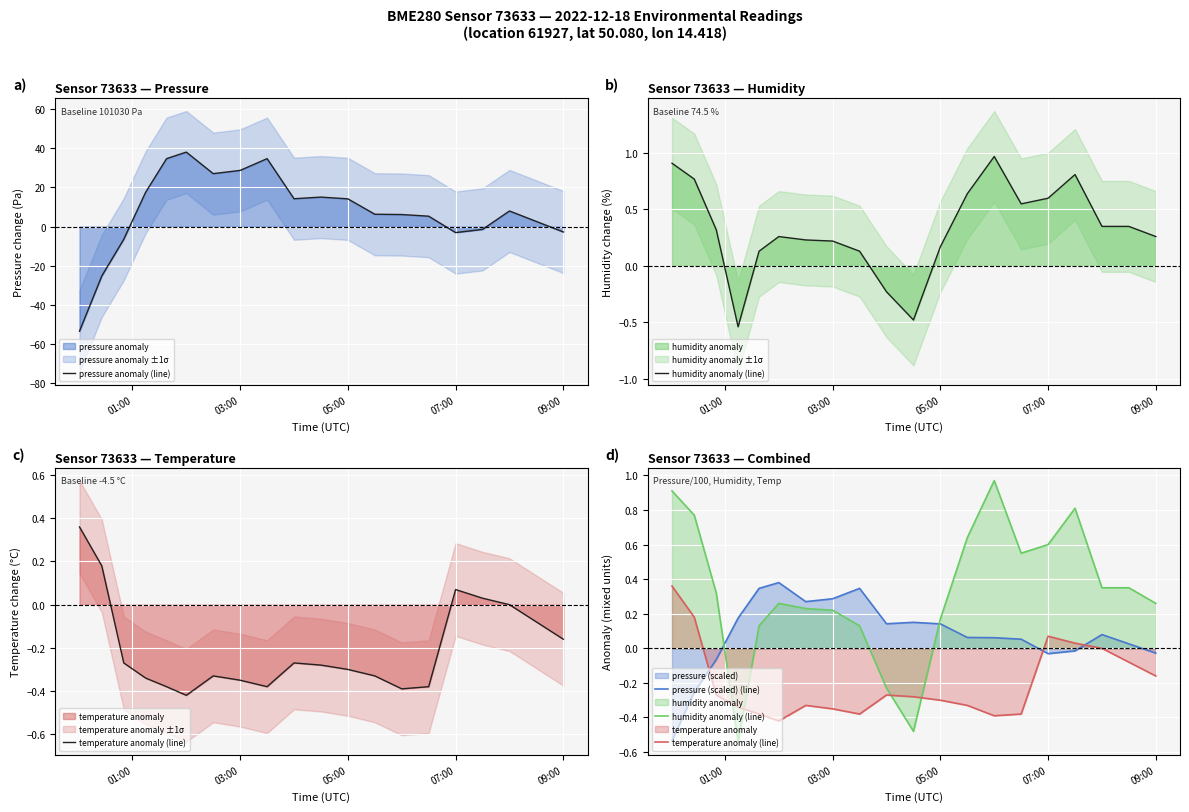

What is the maximum value for pressure anomaly (line)?

38.0